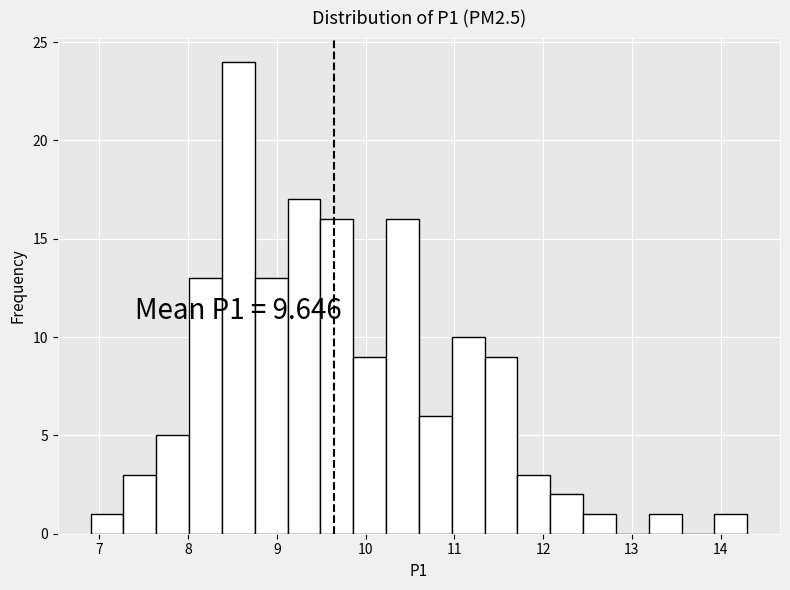

Around what value on the x-axis is the tallest bar? Give the approximate position of its centre, as read against the axis.

8.6